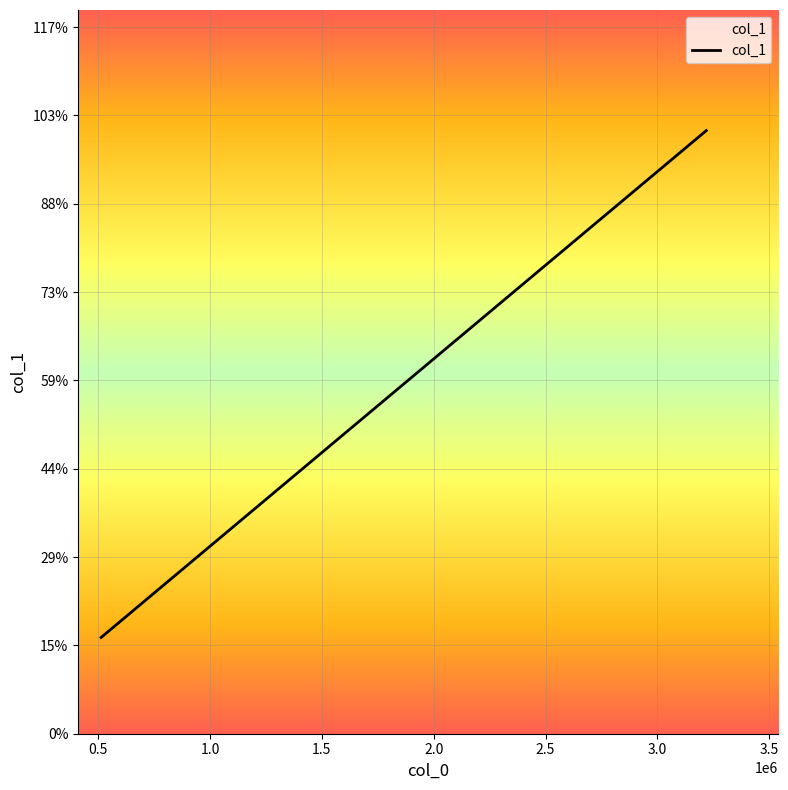

Does the chart display data point markers on the line(s)?

No